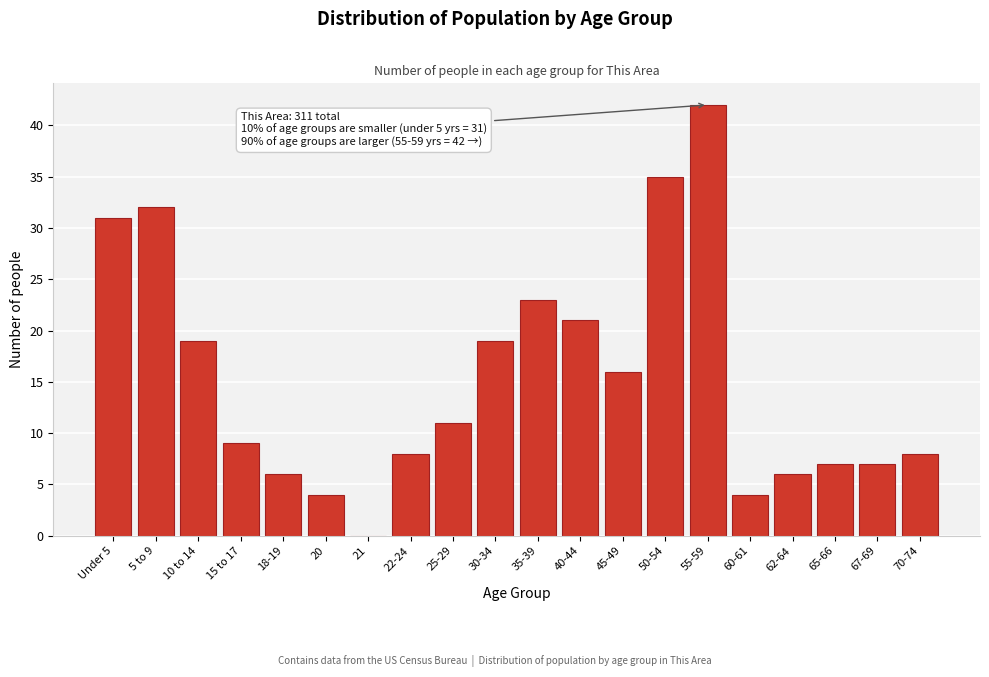

Reading left to right, transcribe all the data shown in this chart.

Under 5=31	5 to 9=32	10 to 14=19	15 to 17=9	18-19=6	20=4	21=0	22-24=8	25-29=11	30-34=19	35-39=23	40-44=21	45-49=16	50-54=35	55-59=42	60-61=4	62-64=6	65-66=7	67-69=7	70-74=8